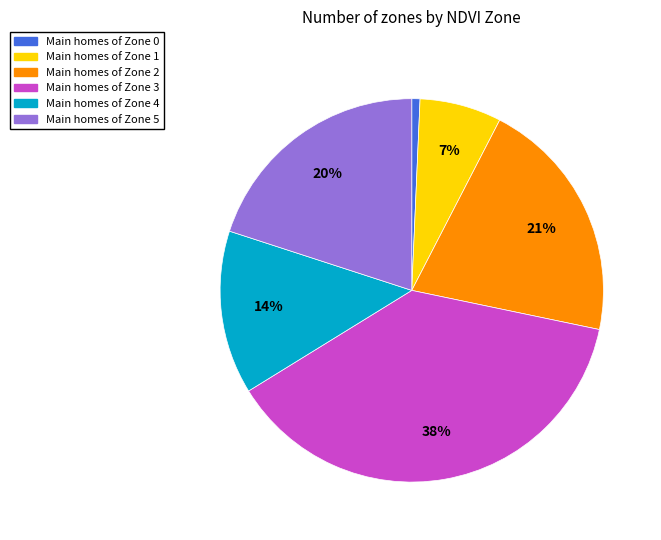

Is there a majority slice in this chart?

No